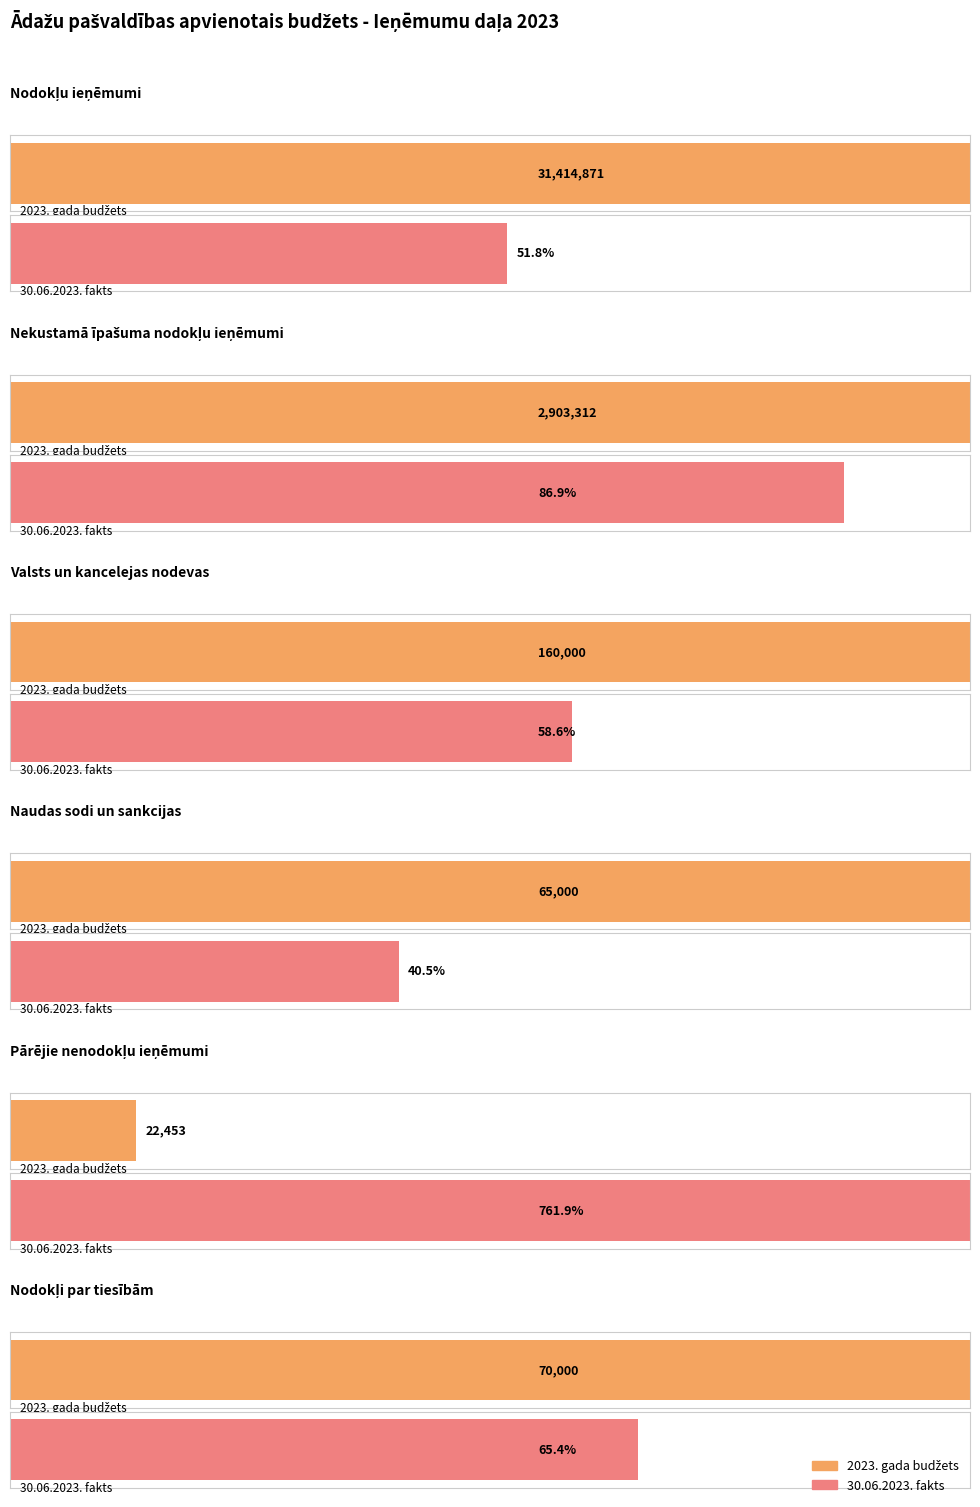

Is it true that 30.06.2023. fakts equals 78932.2 at Nodokļi par tiesībām?

False